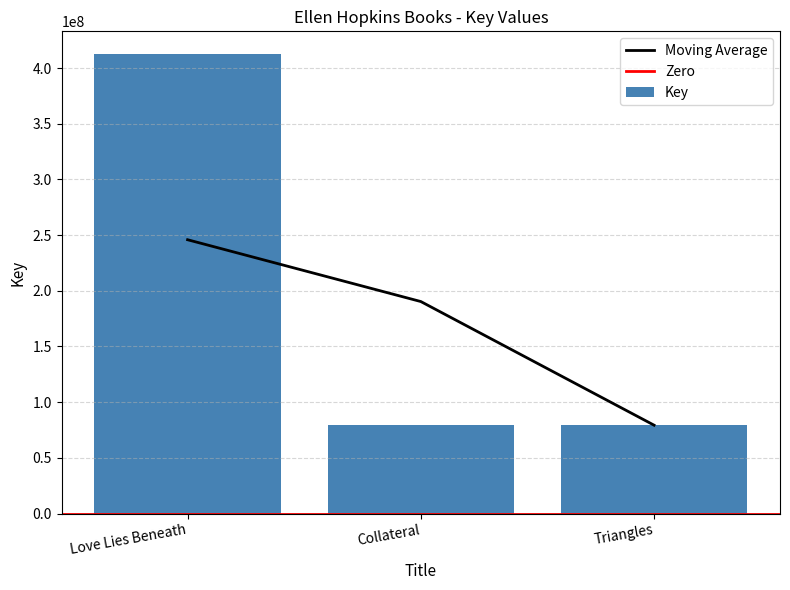

What is the value of the 2nd bar from the left?

79350662